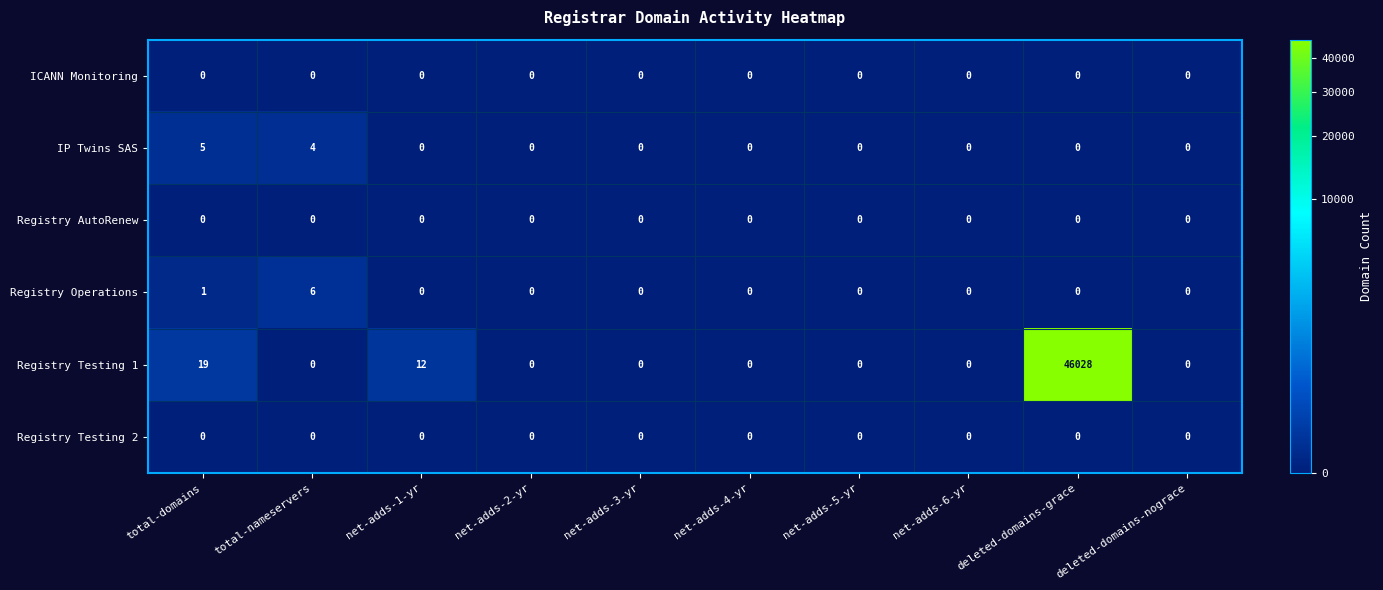

At which label is Registry Operations closest to 3?

total-domains